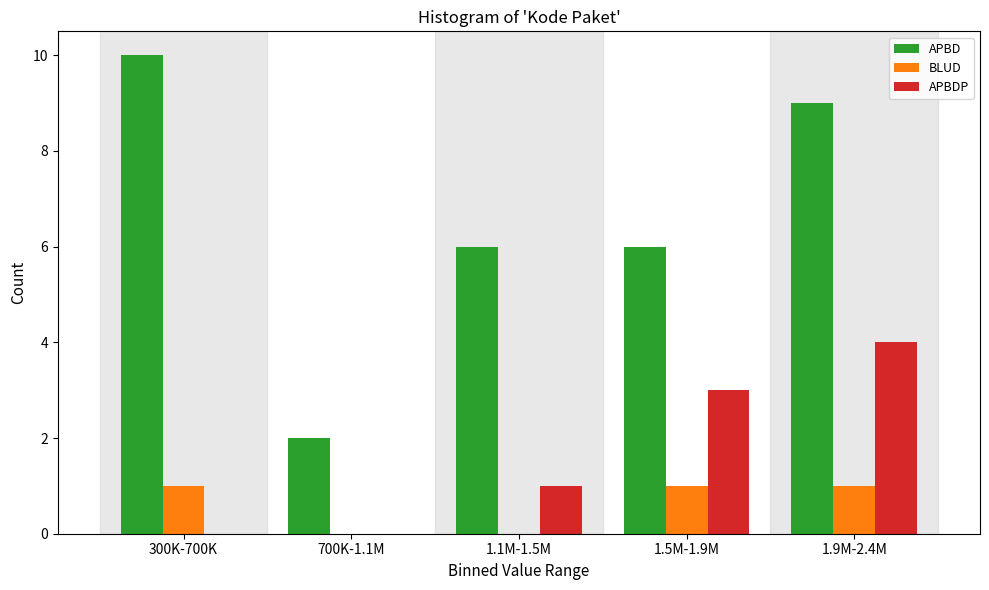

Reading right to left, extract all data points from this chart.

APBD: 1.9M-2.4M=9	1.5M-1.9M=6	1.1M-1.5M=6	700K-1.1M=2	300K-700K=10
BLUD: 1.9M-2.4M=1	1.5M-1.9M=1	1.1M-1.5M=0	700K-1.1M=0	300K-700K=1
APBDP: 1.9M-2.4M=4	1.5M-1.9M=3	1.1M-1.5M=1	700K-1.1M=0	300K-700K=0